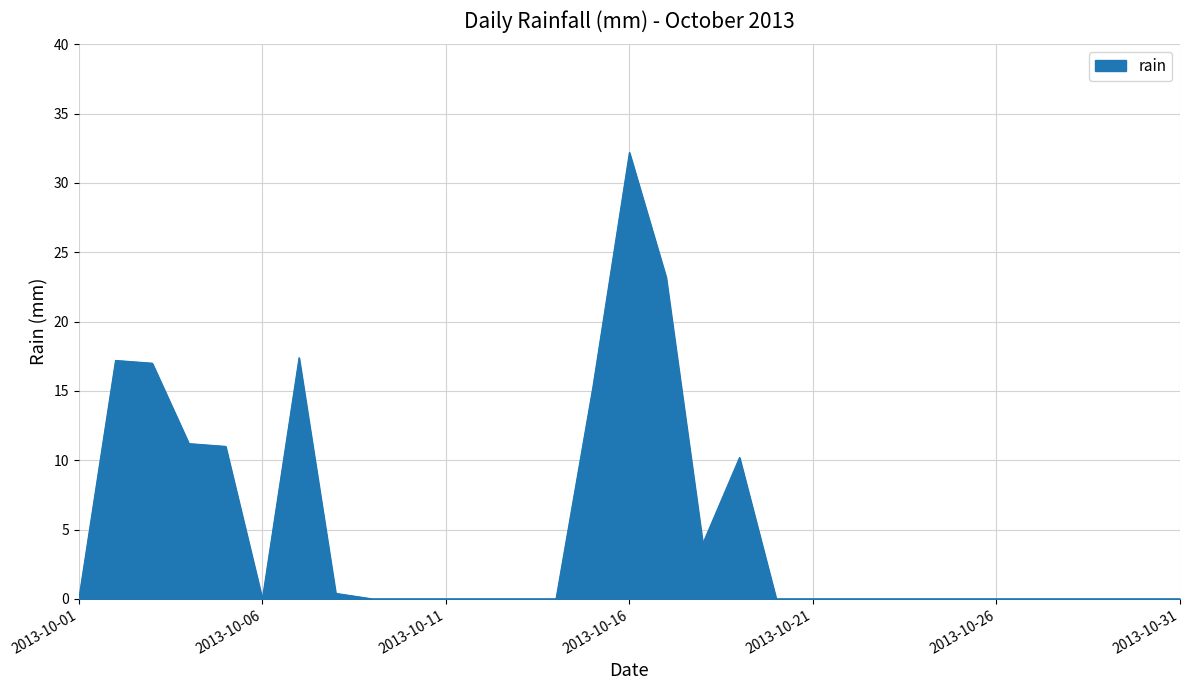

What is the greatest value displayed?

32.2